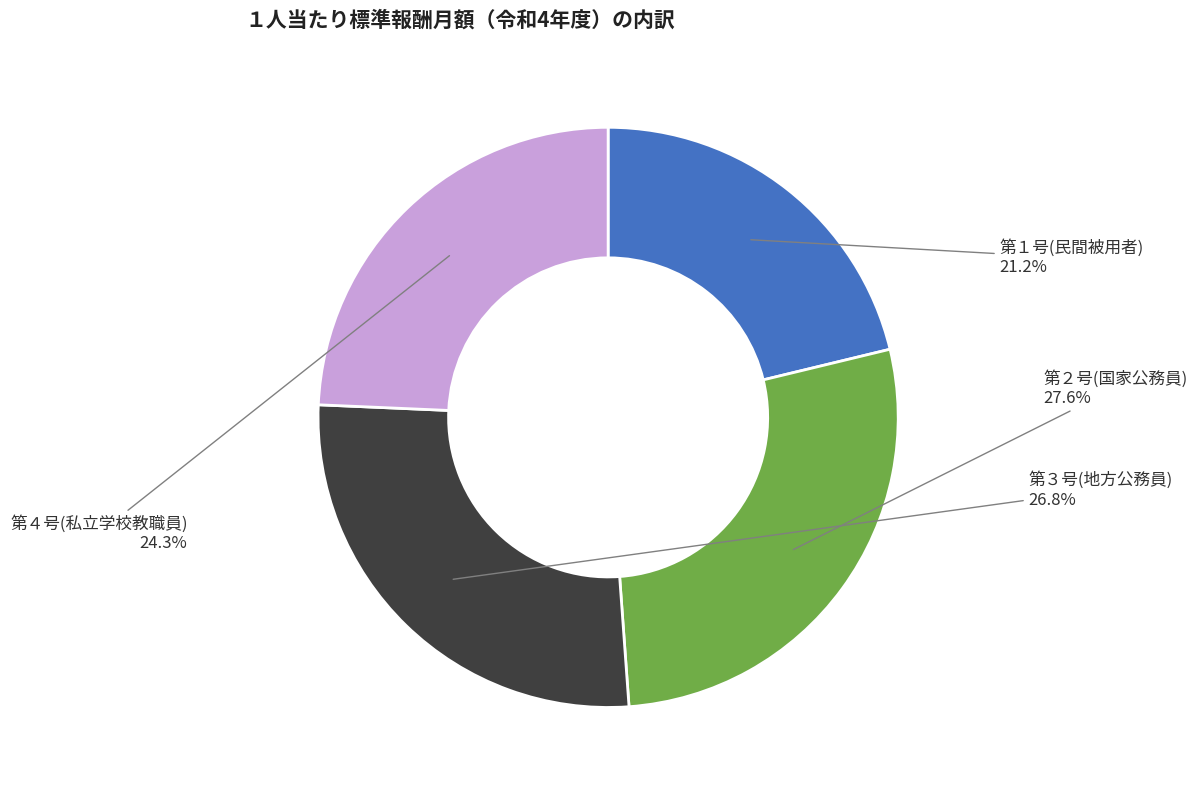

Does any single category account for the majority?

No